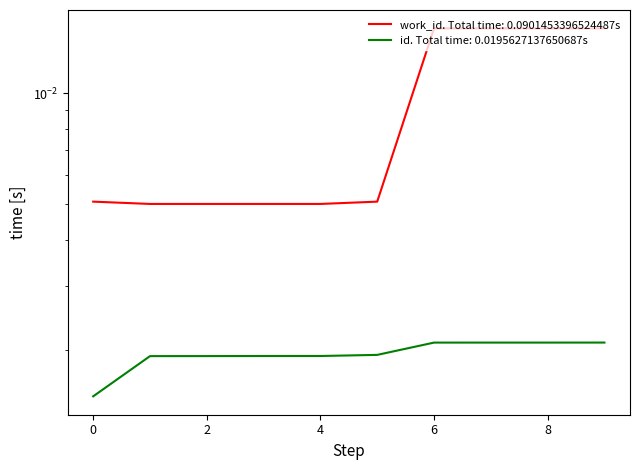

True or false: work_id and id cross at least once.

False